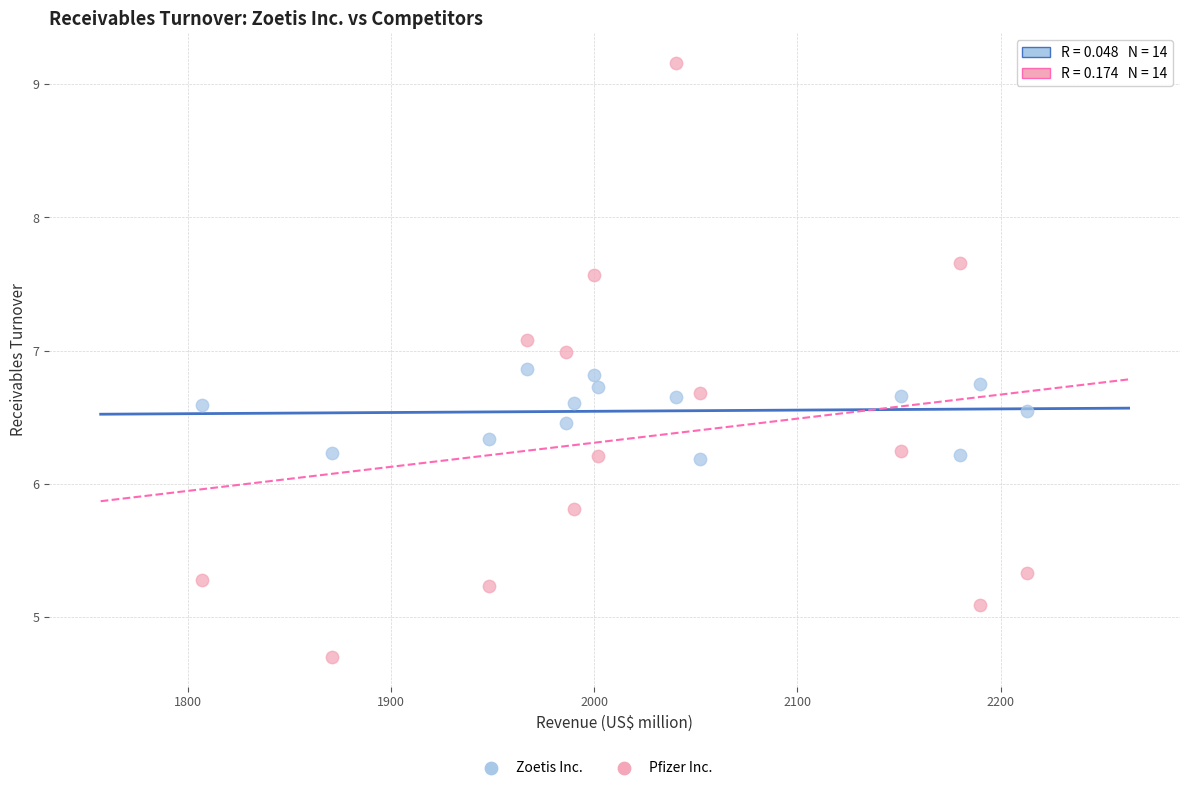

Which series reaches the maximum Y coordinate?

Pfizer Inc.